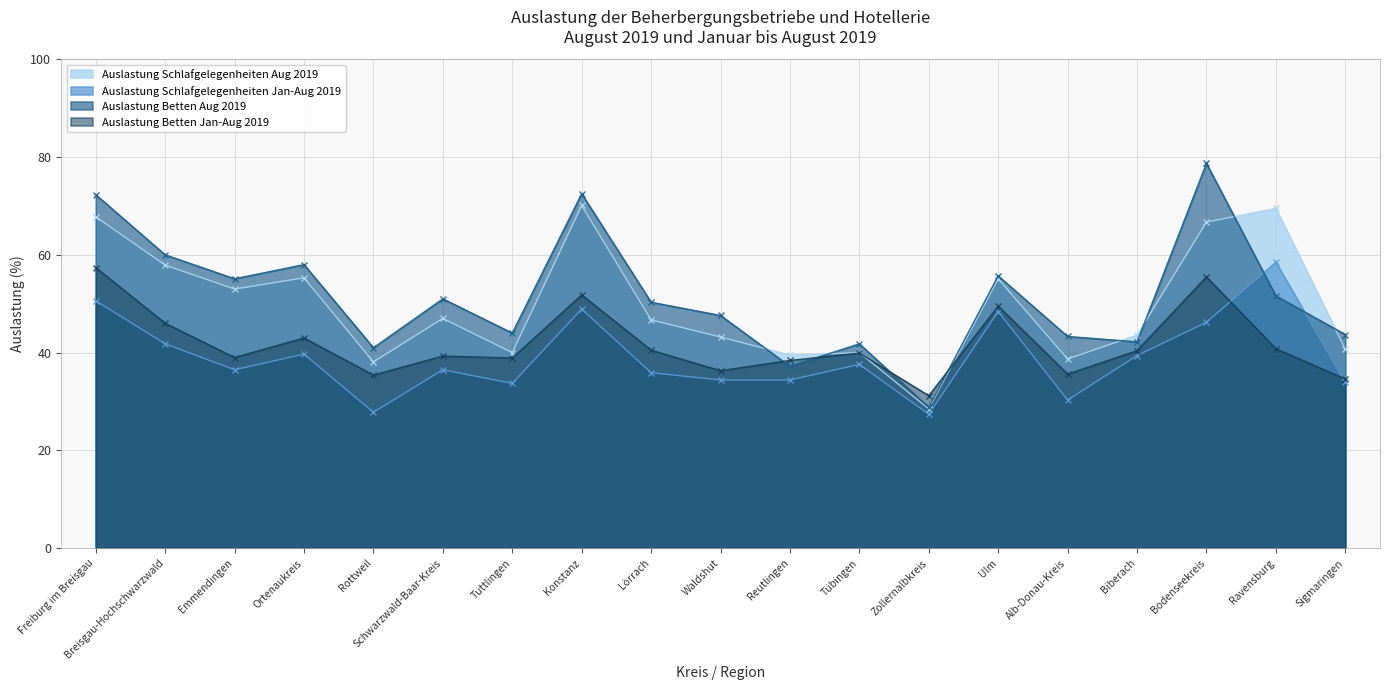

Where does the Auslastung Betten Aug 2019 series first go above 50?

Freiburg im Breisgau